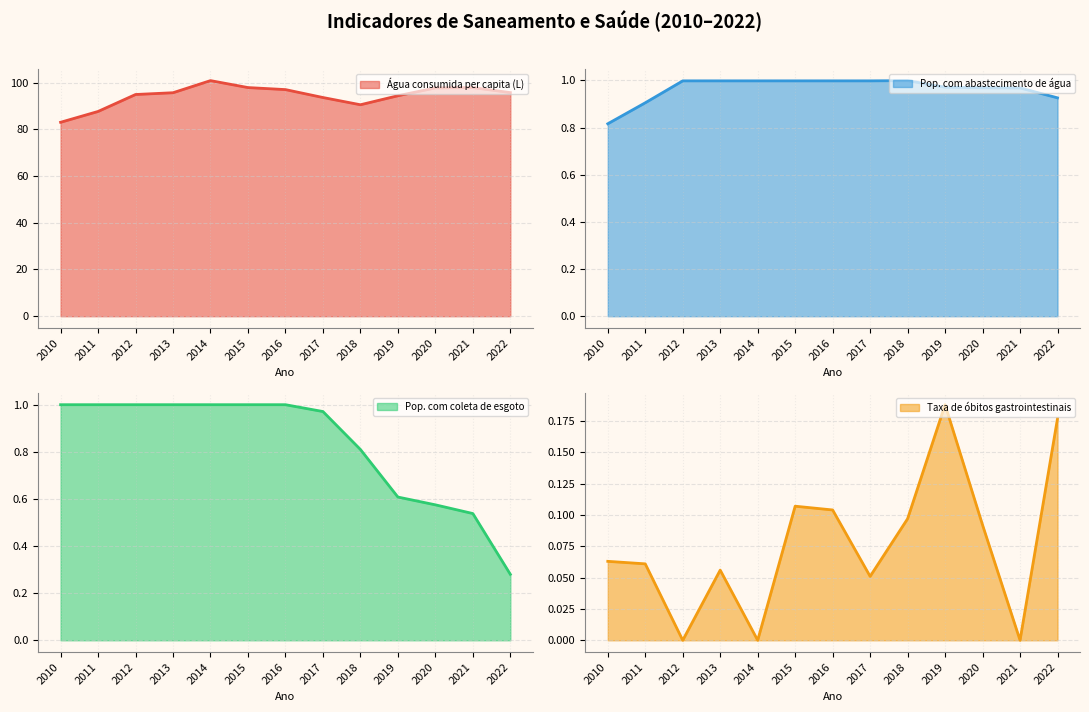

Reading left to right, transcribe all the data shown in this chart.

Água consumida per capita (L): 83.0	87.6	94.9	95.7	100.8	97.9	97.0	93.6	90.5	94.4	97.7	97.9	95.7
Pop. com abastecimento de água: 0.8	0.9	1.0	1.0	1.0	1.0	1.0	1.0	1.0	1.0	1.0	1.0	0.9
Pop. com coleta de esgoto: 1.0	1.0	1.0	1.0	1.0	1.0	1.0	1.0	0.8	0.6	0.6	0.5	0.3
Taxa de óbitos gastrointestinais: 0.1	0.1	0.0	0.1	0.0	0.1	0.1	0.1	0.1	0.2	0.1	0.0	0.2